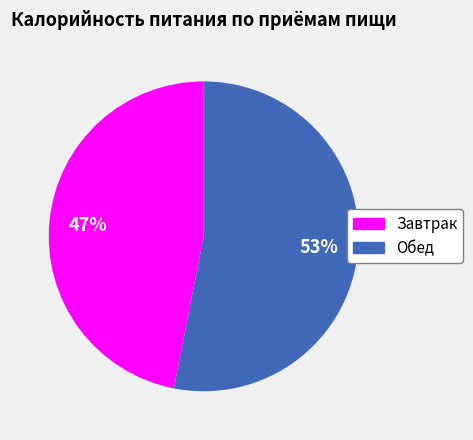

Is it true that Обед is 62% of the pie?

False